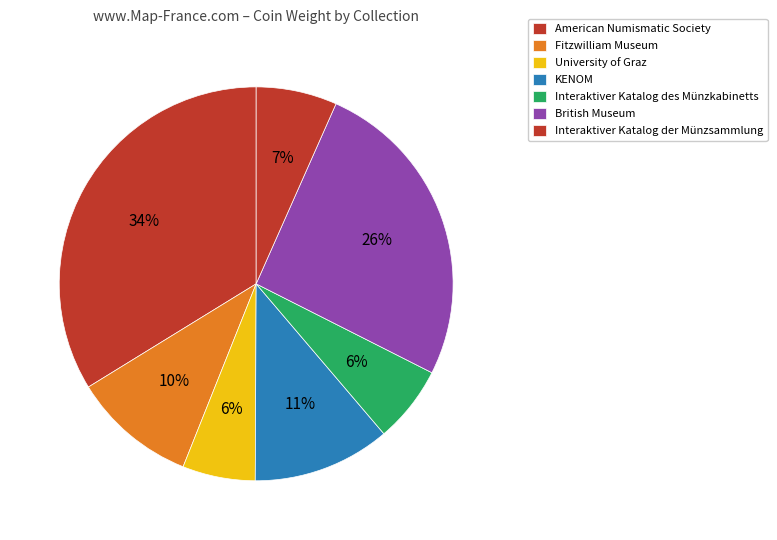

How many segments does this pie chart have?

7